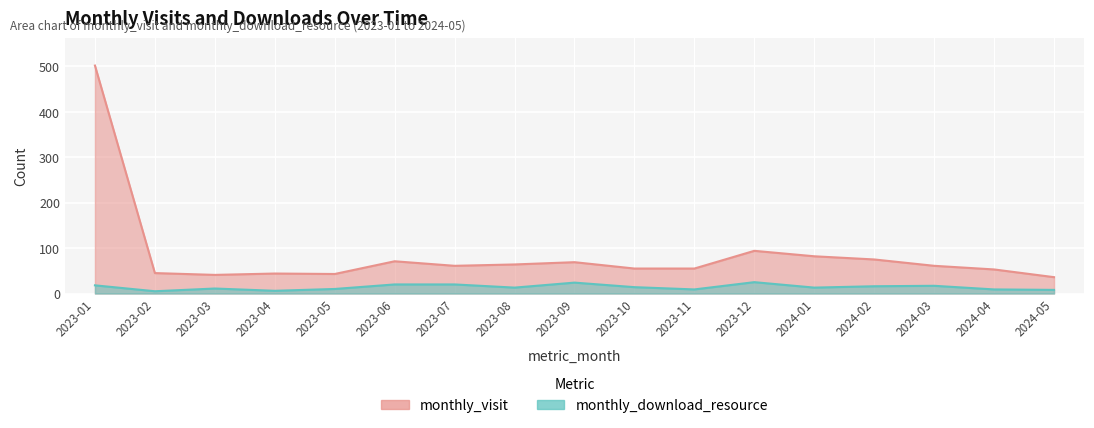

What is the sum of the monthly_visit values at 2023-01 and 2024-03?

563